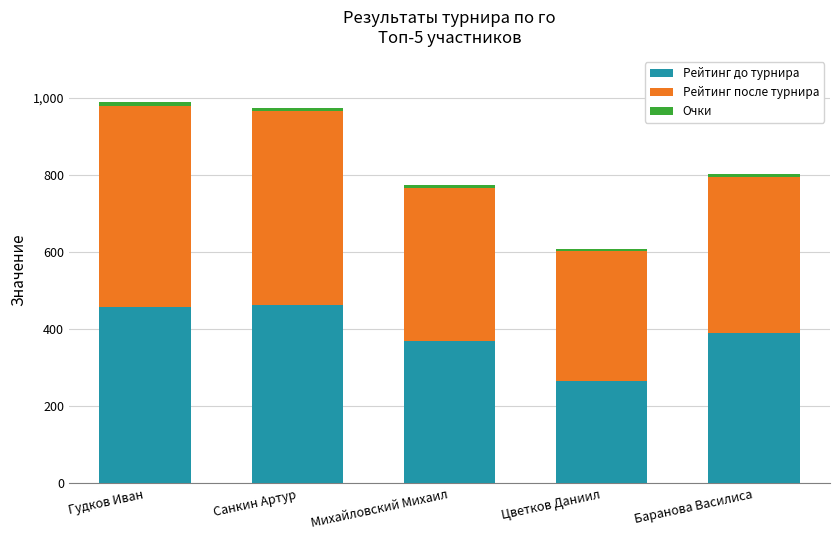

The value of Рейтинг до турнира at Санкин Артур is 318. True or false?

False